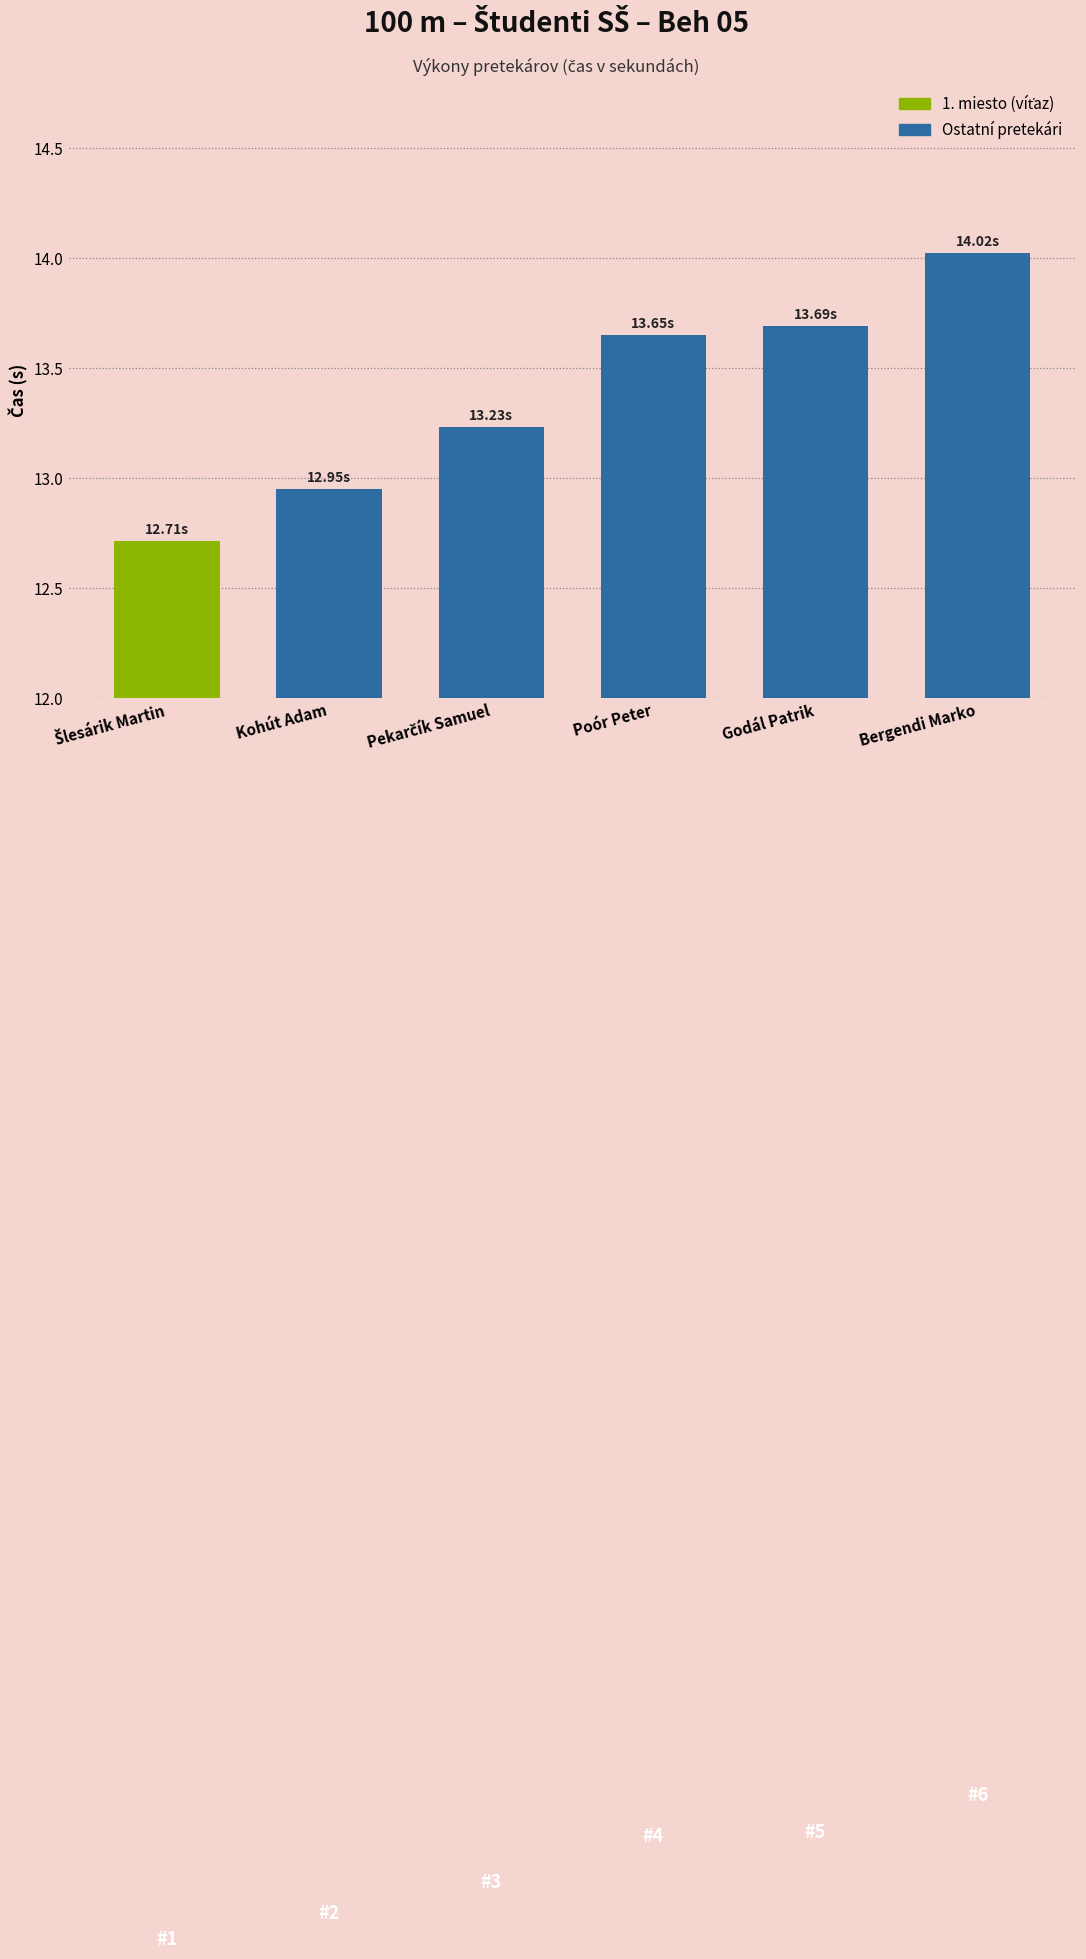

Which label corresponds to the largest value in the chart?

Bergendi Marko